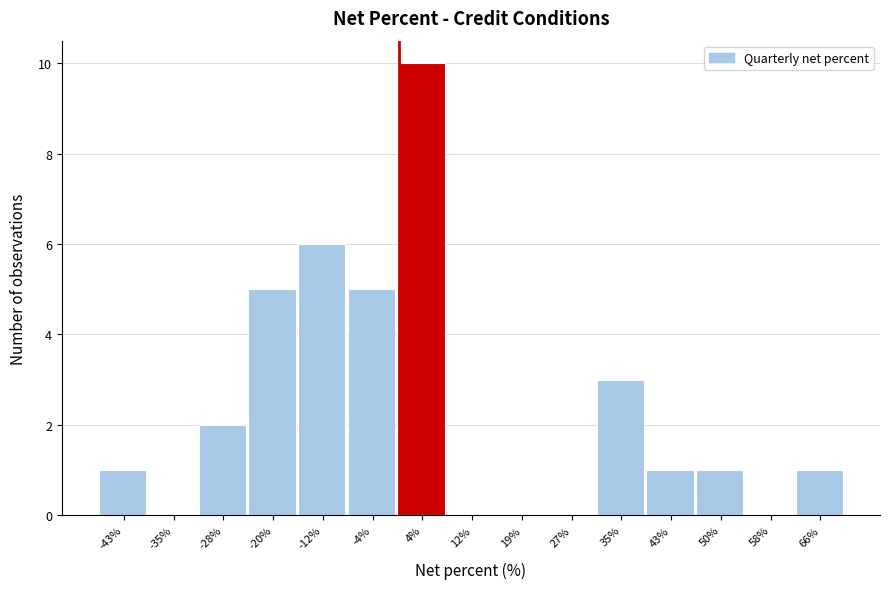

Which range on the x-axis has the tallest bar?

-0.2 to 7.6